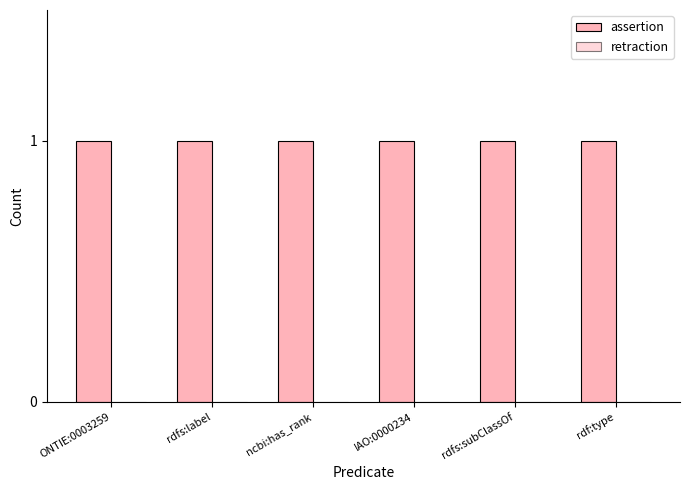

What is the difference between the highest and lowest values at rdf:type?

1